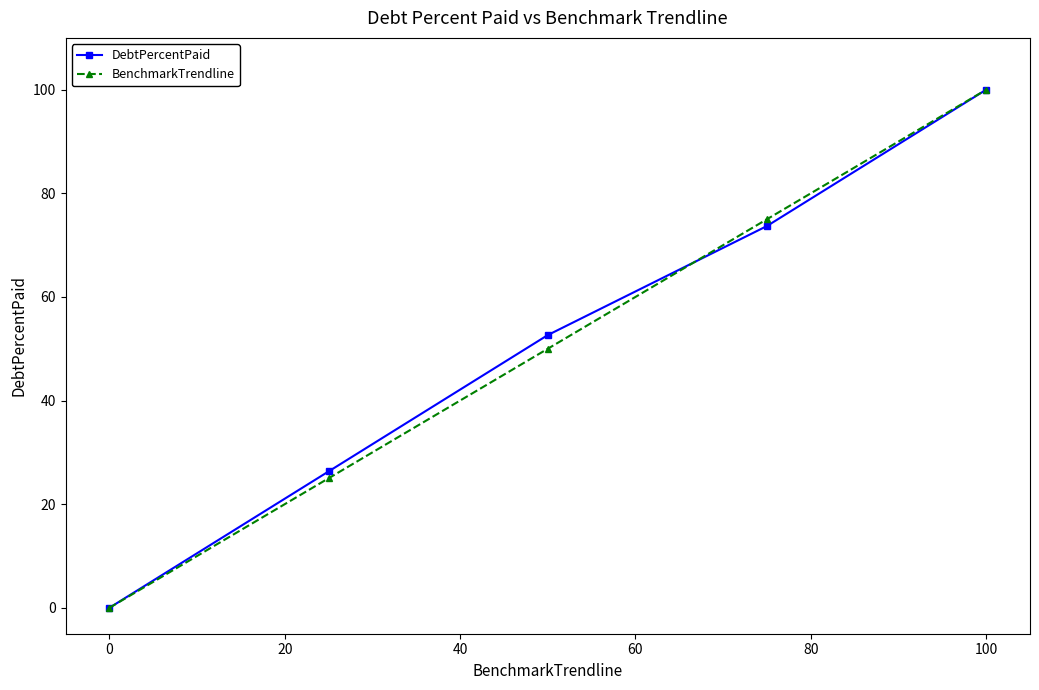

What is the value of the BenchmarkTrendline point at the 2nd from the left?

25.0